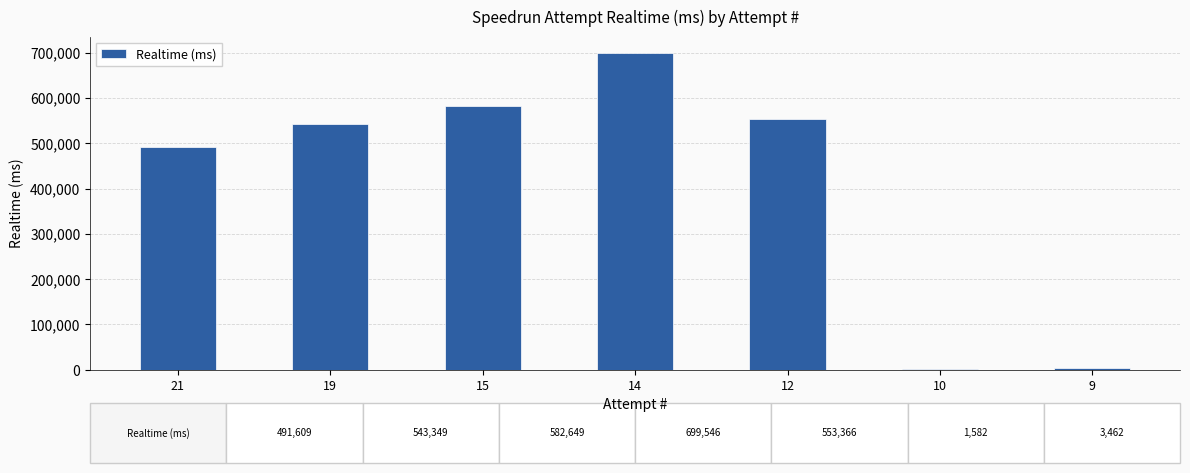

The value at 14 is 271518. True or false?

False